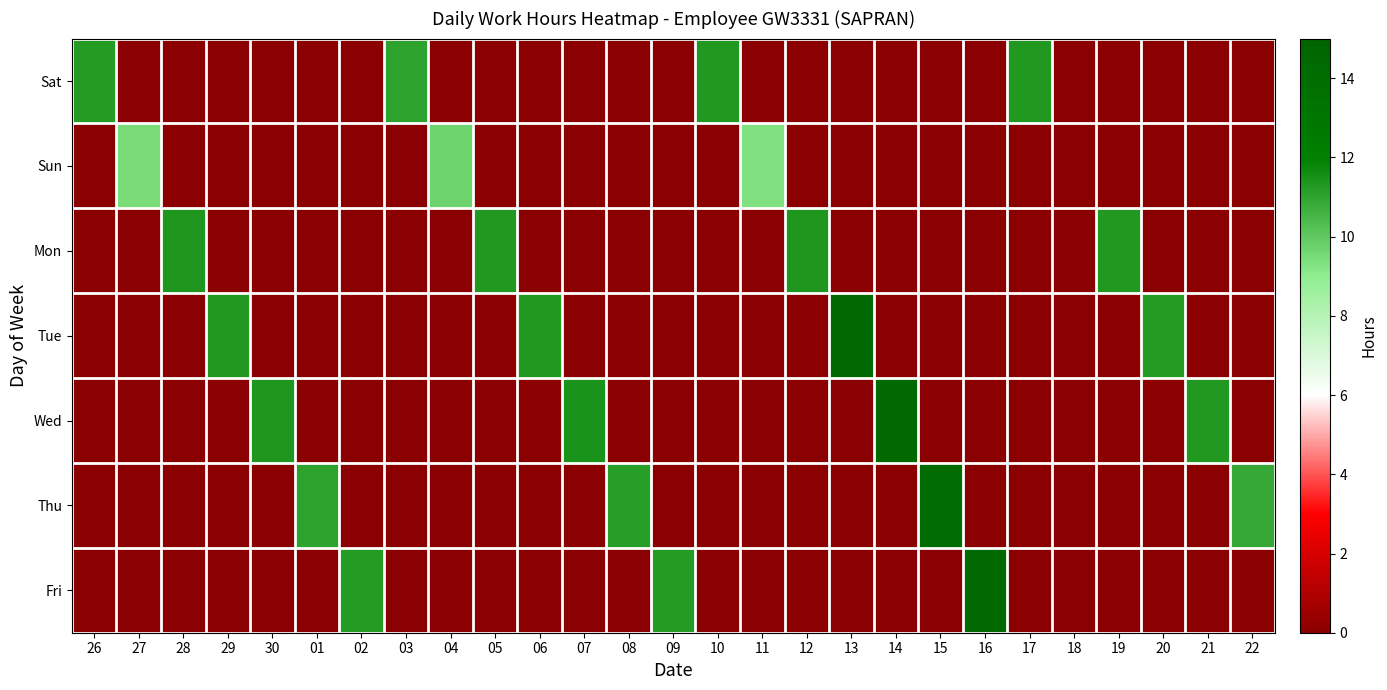

List the series in order of their peak value, highest first.

Wed, Tue, Fri, Thu, Mon, Sat, Sun